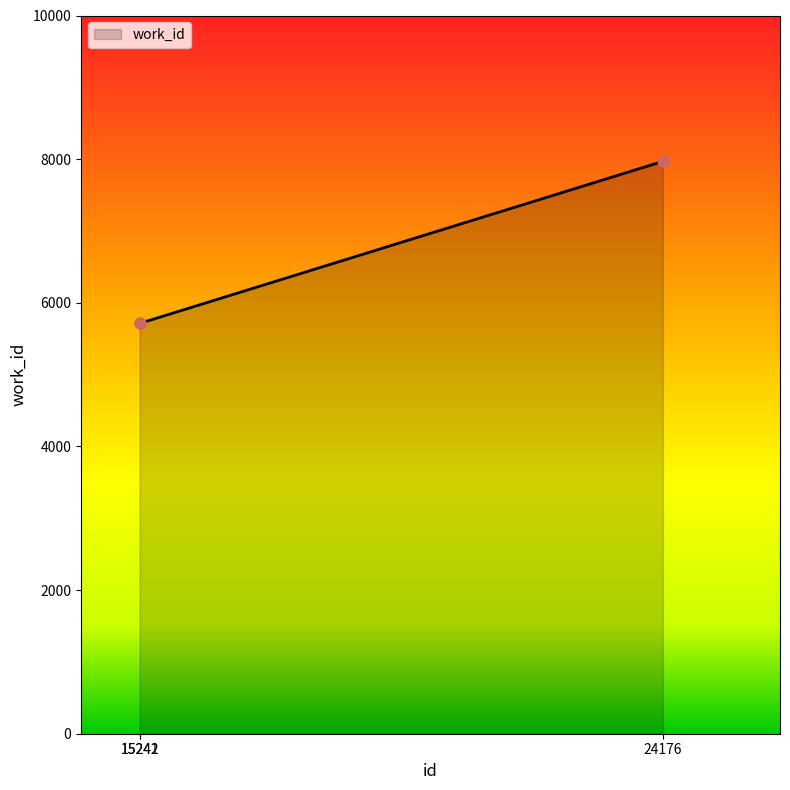

Approximately how many times larger is the value at 15241 compared to 24176?

0.7